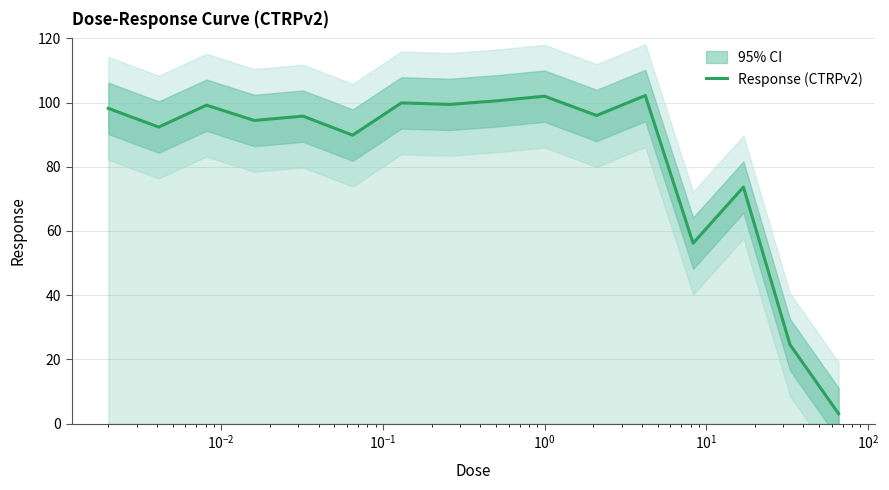

What is the highest value of the Response (CTRPv2) series?

102.2